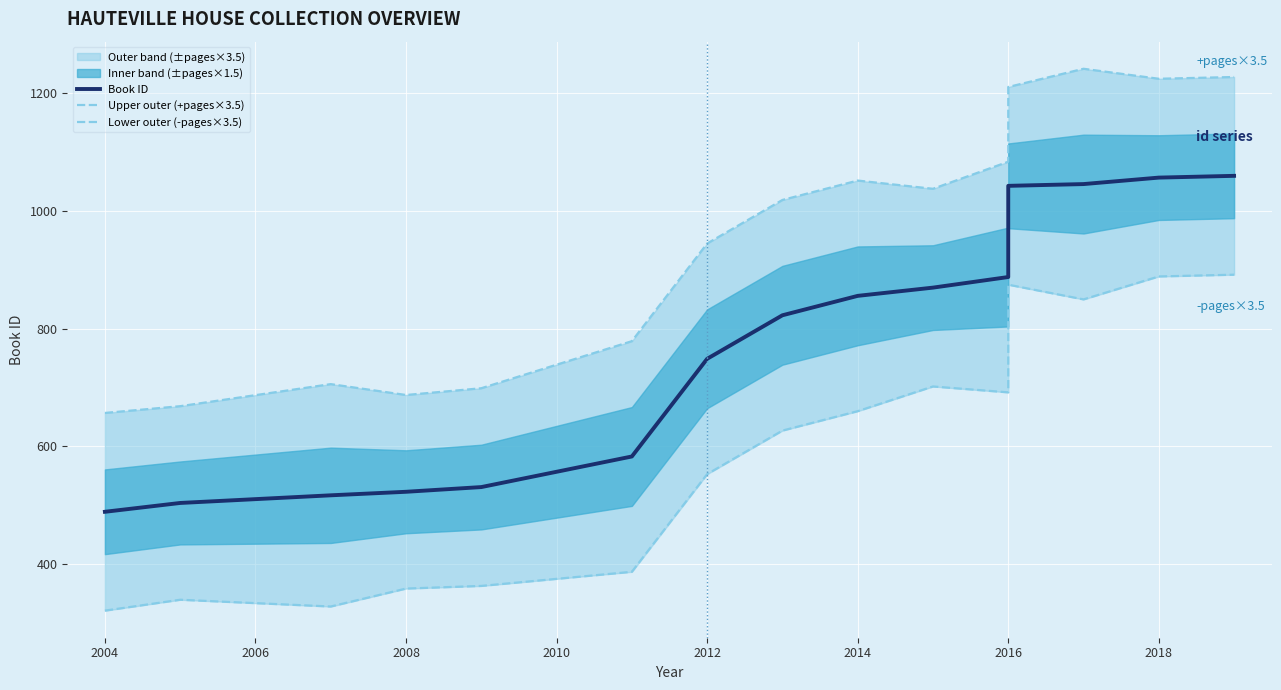

True or false: Book ID and Lower outer (-pages×3.5) cross at least once.

False